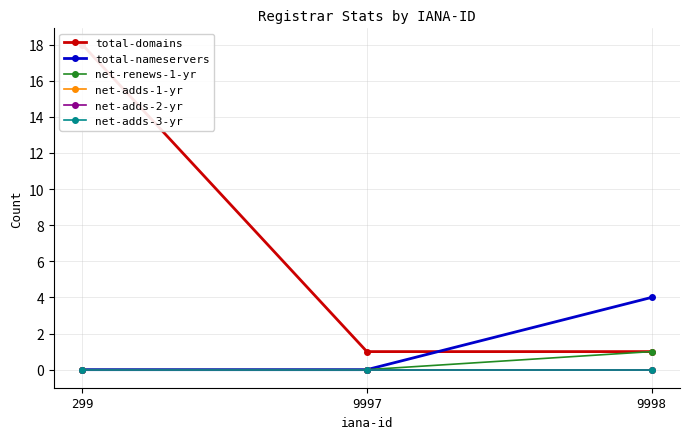

How many data points does each series have?

3